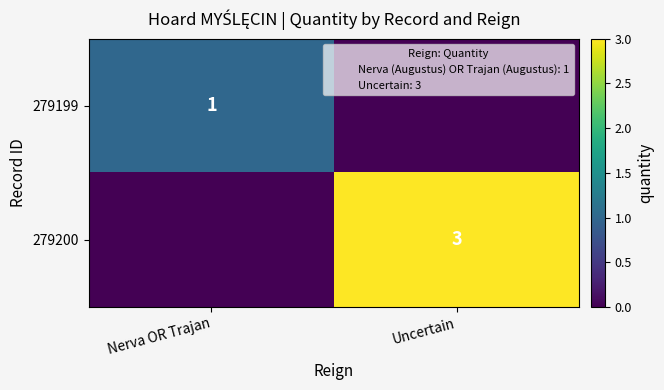

Is it true that 279200 equals 0 at Nerva OR Trajan?

True